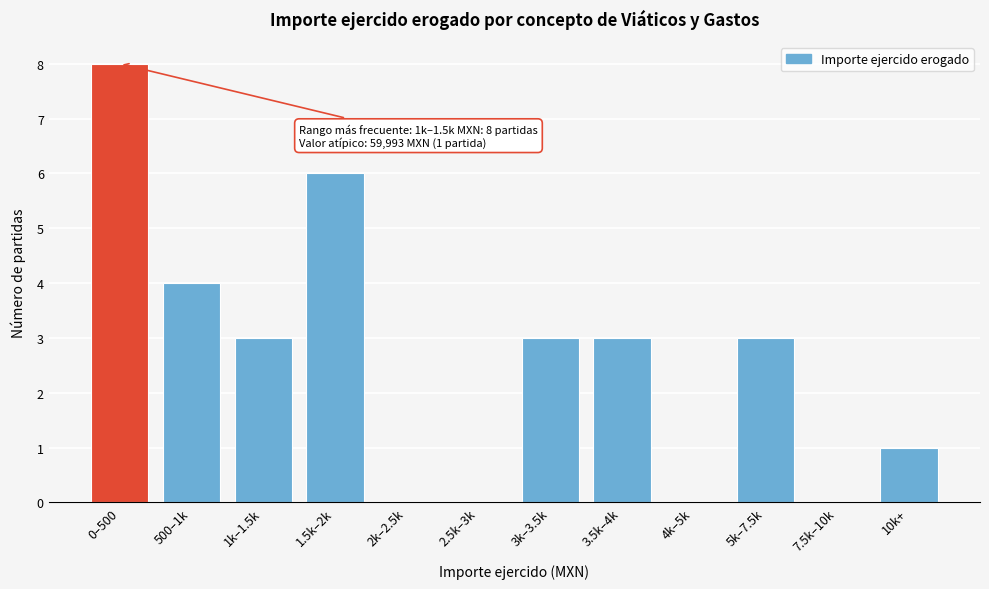

Reading left to right, what are all the values shown in this chart?

0–500=8	500–1k=4	1k–1.5k=3	1.5k–2k=6	2k–2.5k=0	2.5k–3k=0	3k–3.5k=3	3.5k–4k=3	4k–5k=0	5k–7.5k=3	7.5k–10k=0	10k+=1